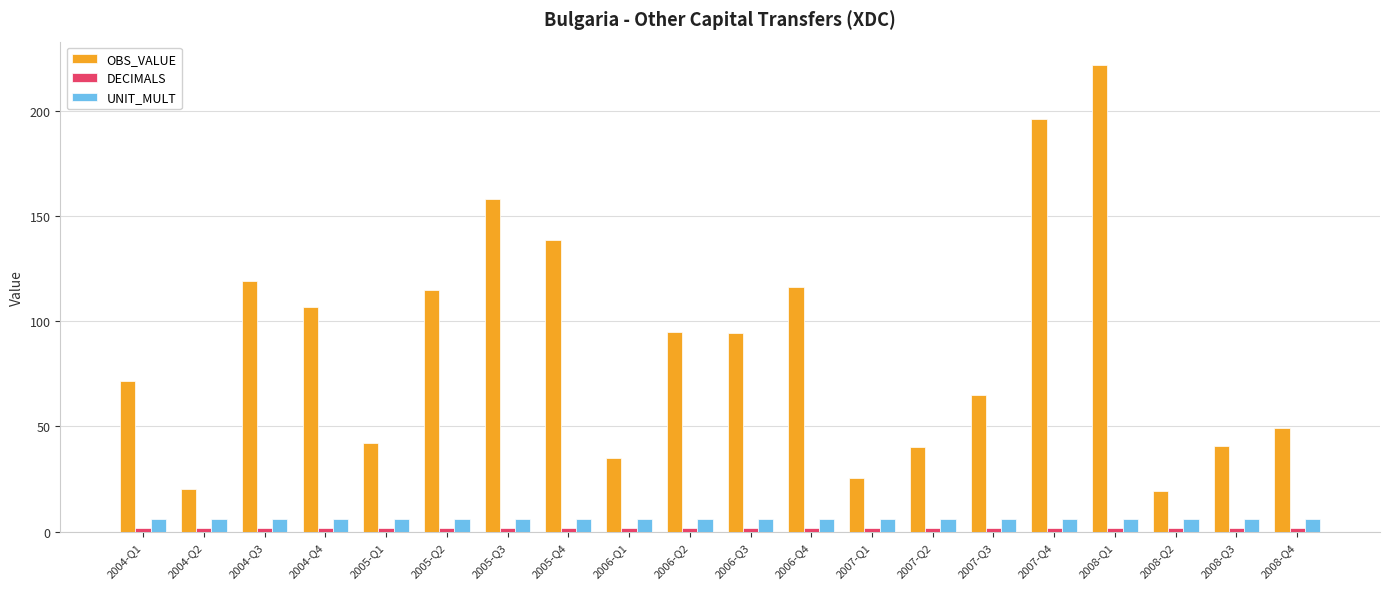

The value of OBS_VALUE at 2008-Q2 is 29.4. True or false?

False